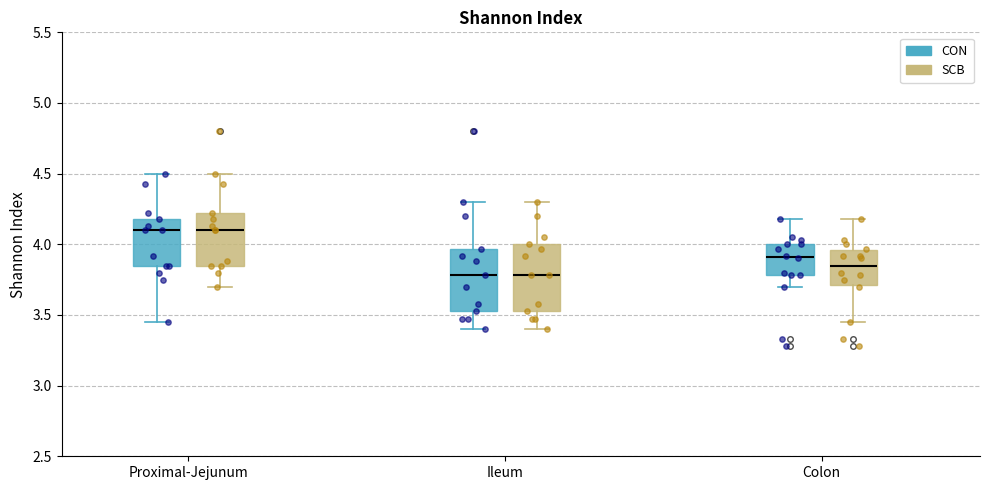

Where does the lower whisker of the box for Ileum (SCB) end on the y-axis? The values are not printed on the chart, so give them approximately, as read against the axis.

3.40